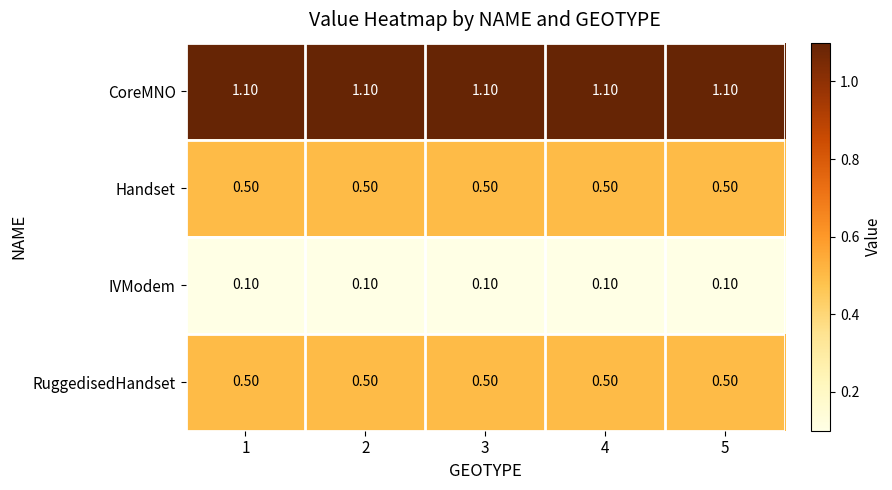

What is the sum of all RuggedisedHandset values?

2.5